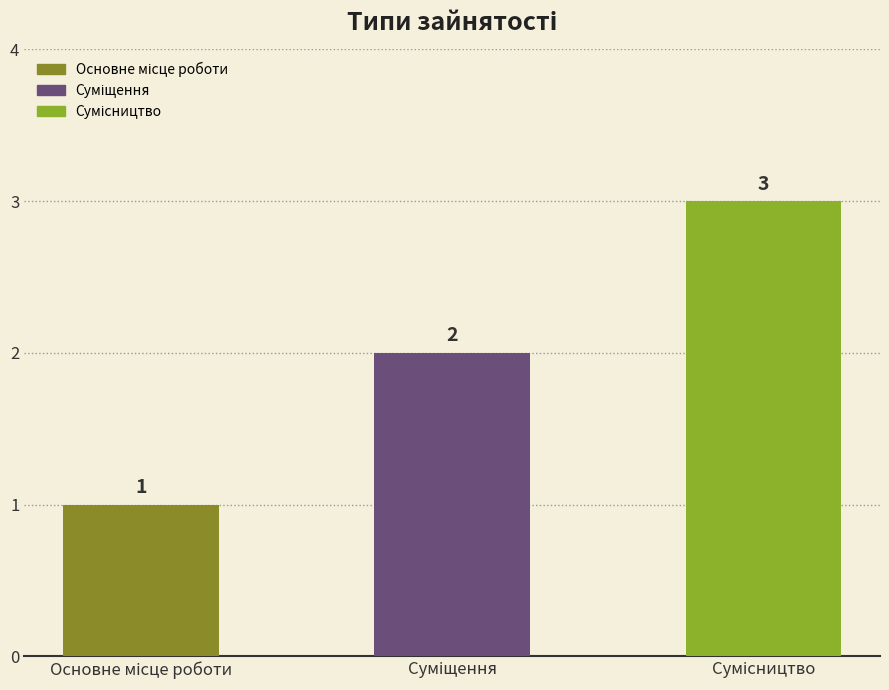

What is the sum of all values?

6